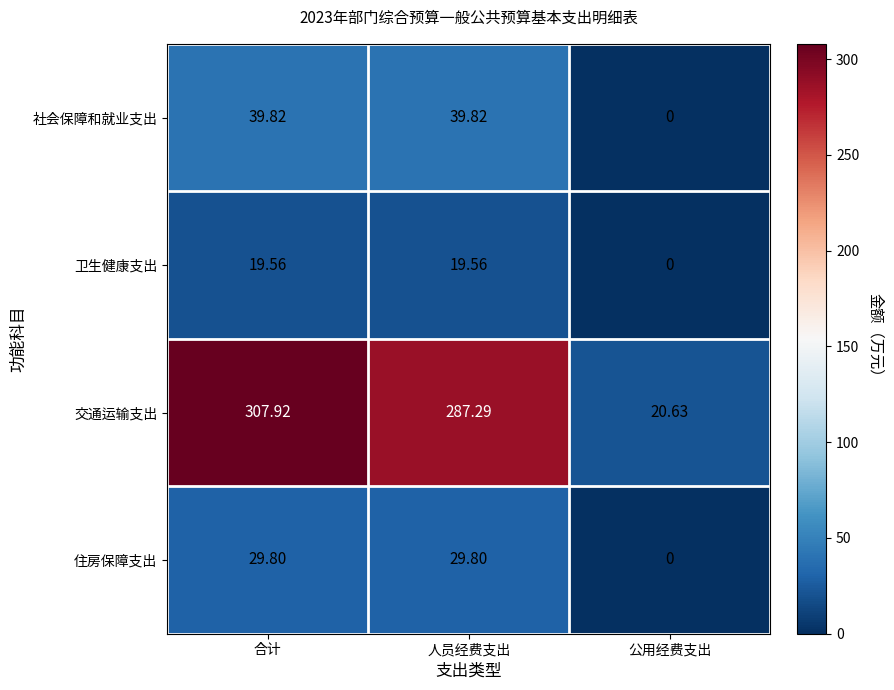

At which category does the chart reach its minimum across all series?

公用经费支出